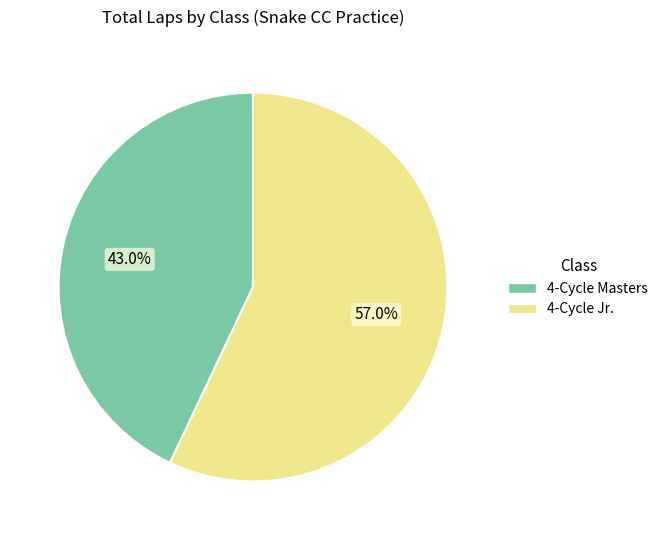

Approximately how many times larger is the value at 4-Cycle Jr. compared to 4-Cycle Masters?

1.3